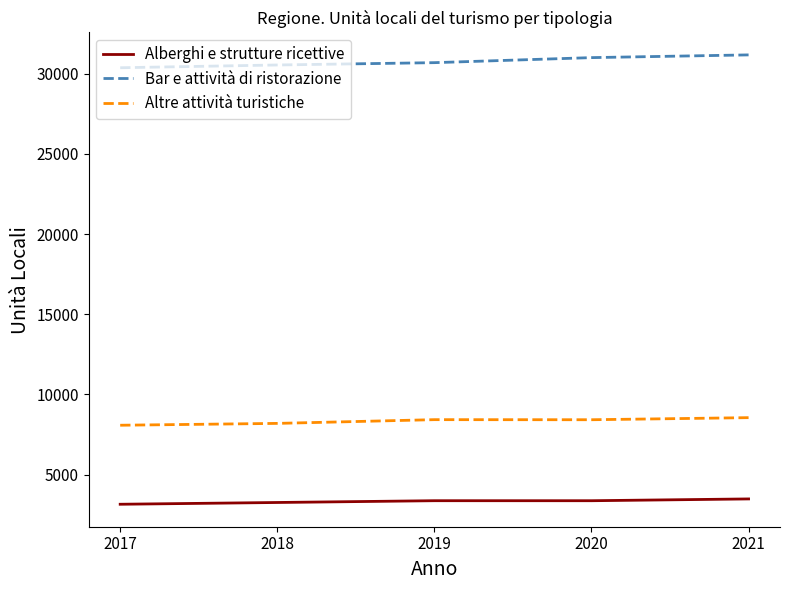

How many Bar e attività di ristorazione values are between 30542 and 31001?

3